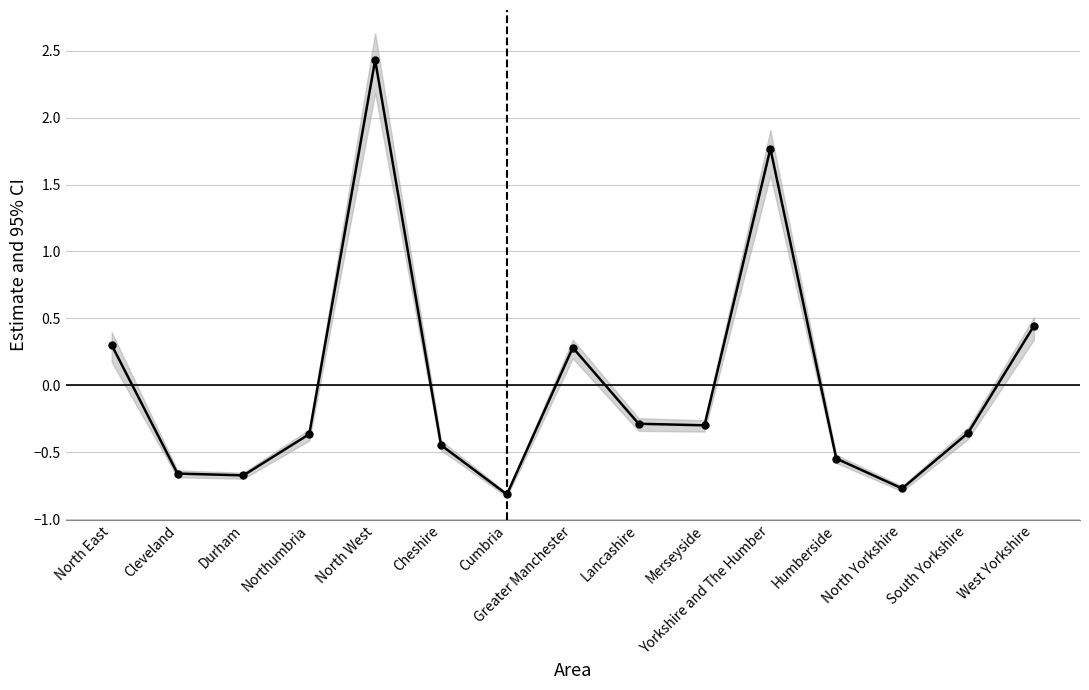

What is the label of the 6th point from the left?

Cheshire